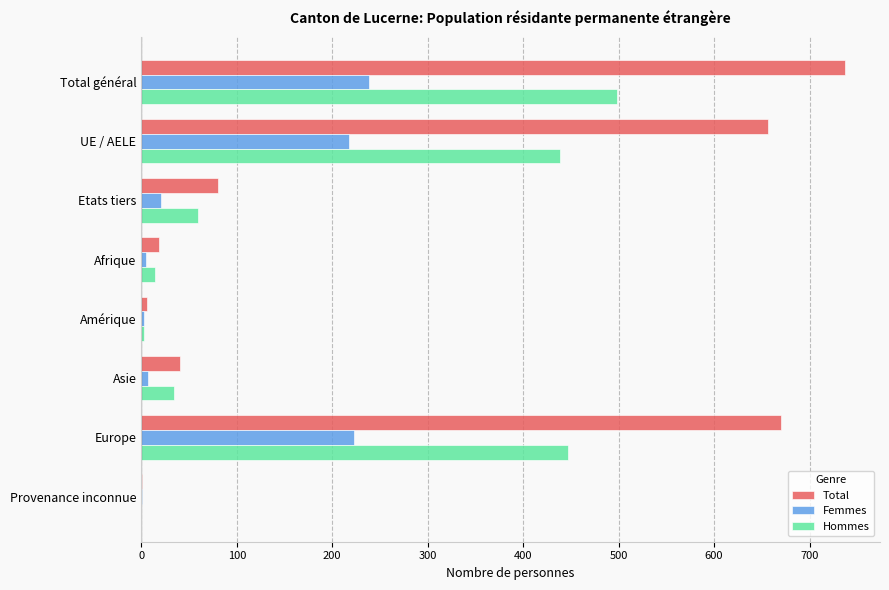

Is it true that Hommes equals 439 at UE / AELE?

True